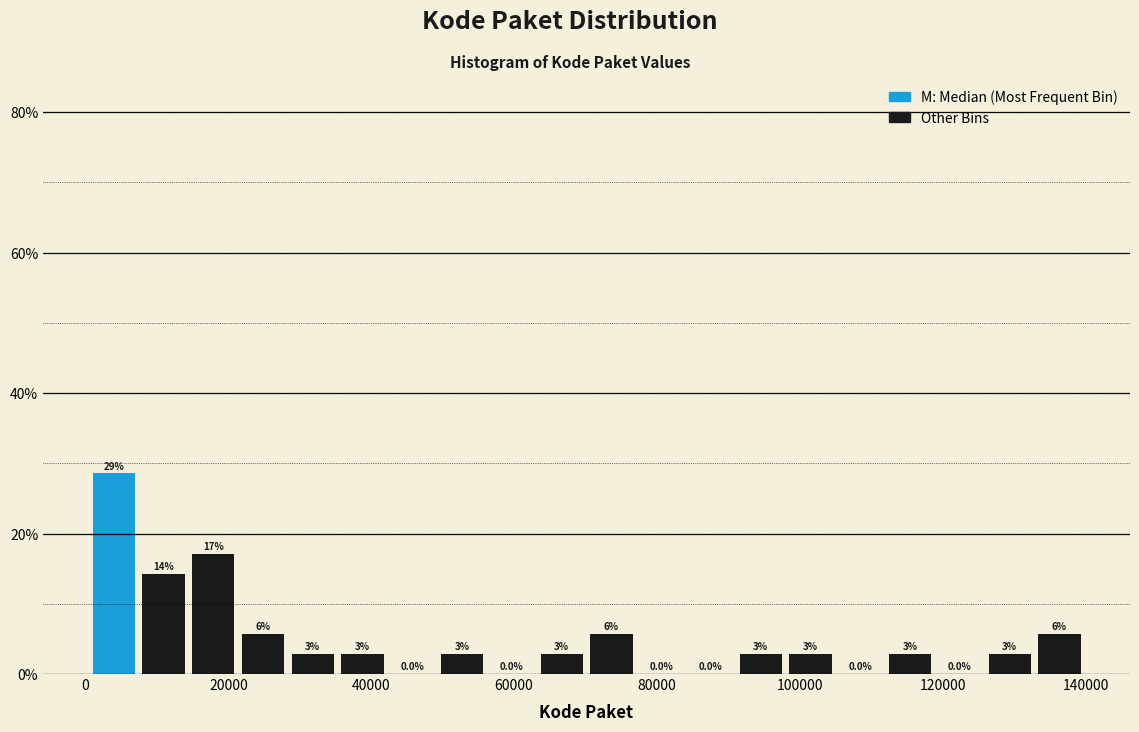

Around what value on the x-axis is the tallest bar? Give the approximate position of its centre, as read against the axis.

4000